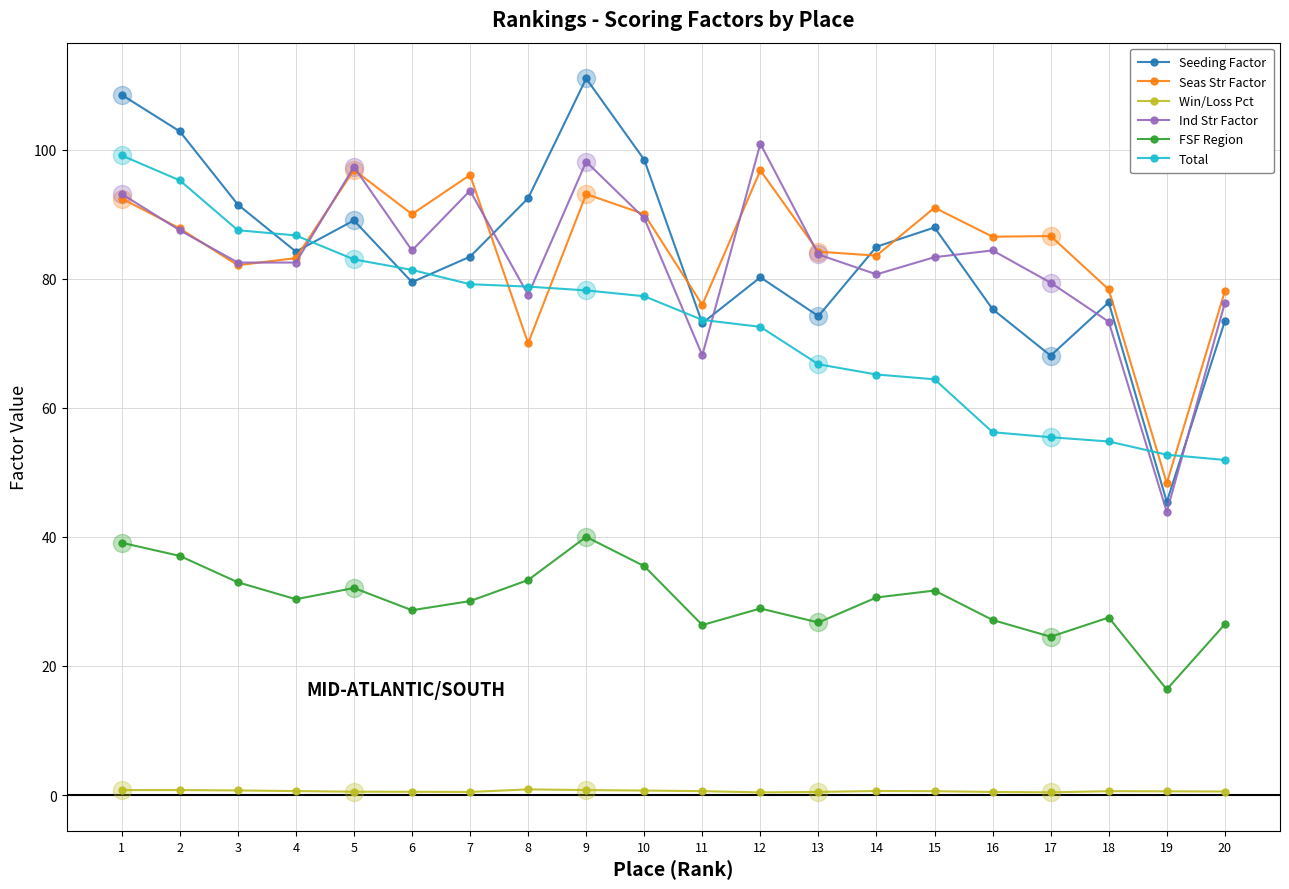

The value of Total at 2 is 24.6. True or false?

False